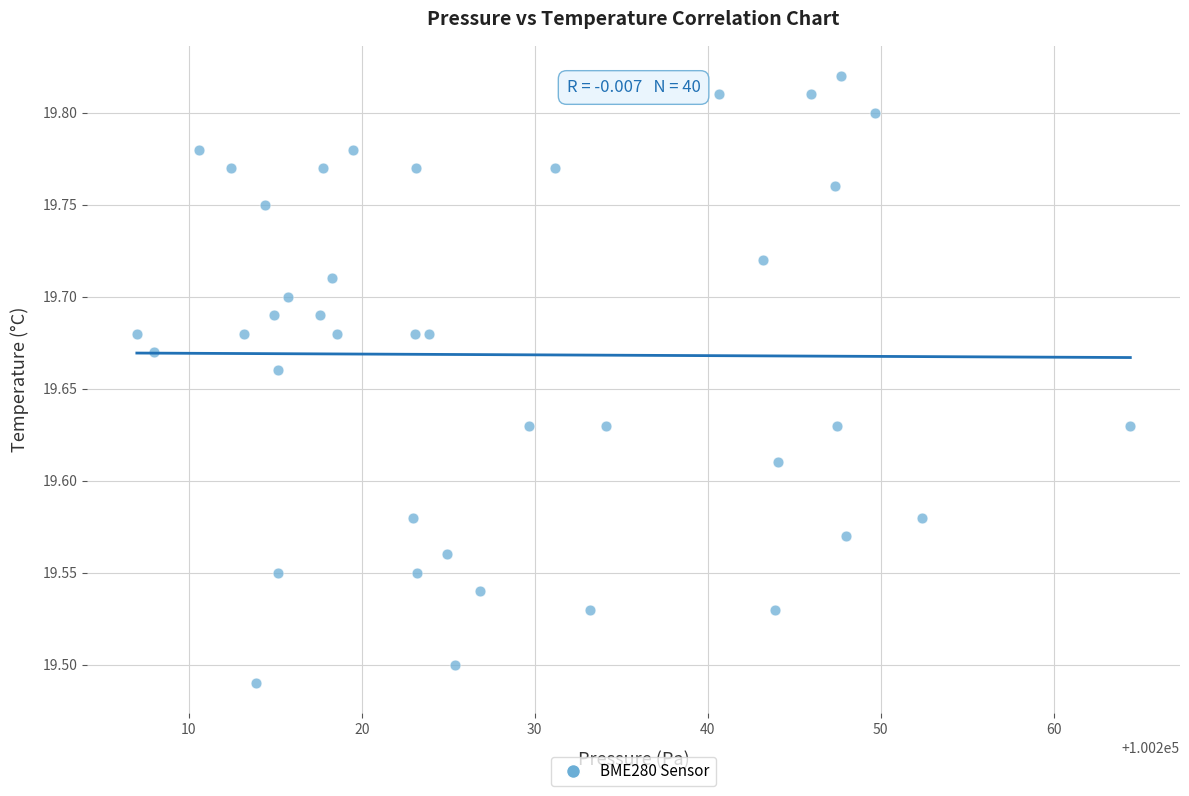

What is the range of X values (max minus min)?

57.4